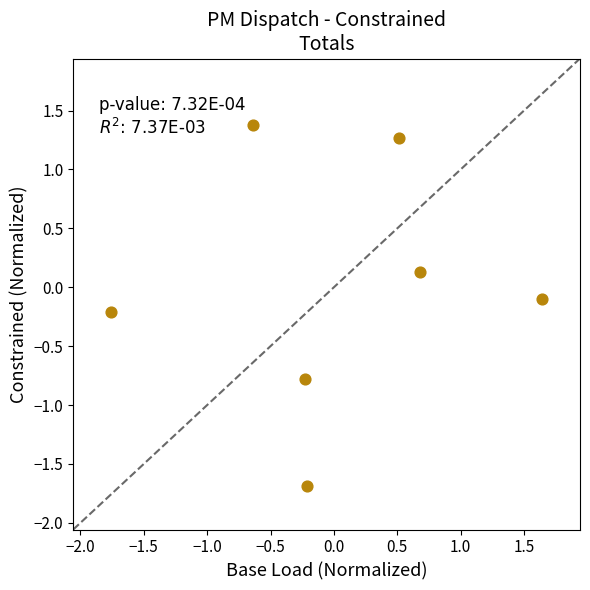

What is the range of X values (max minus min)?

3.4